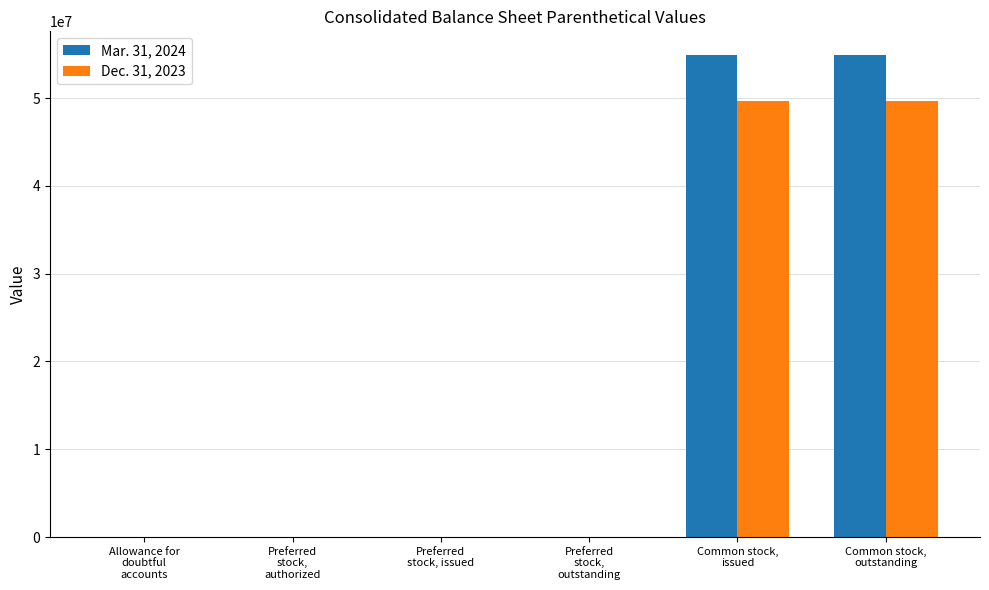

What is the greatest value displayed?

54860984